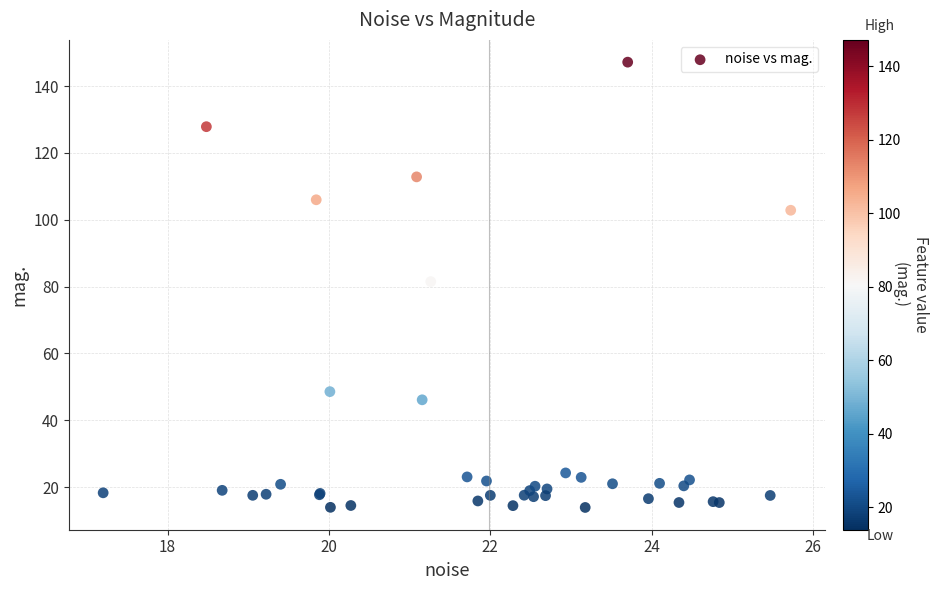

What Y value in the scatter plot is closest to 80?

81.5